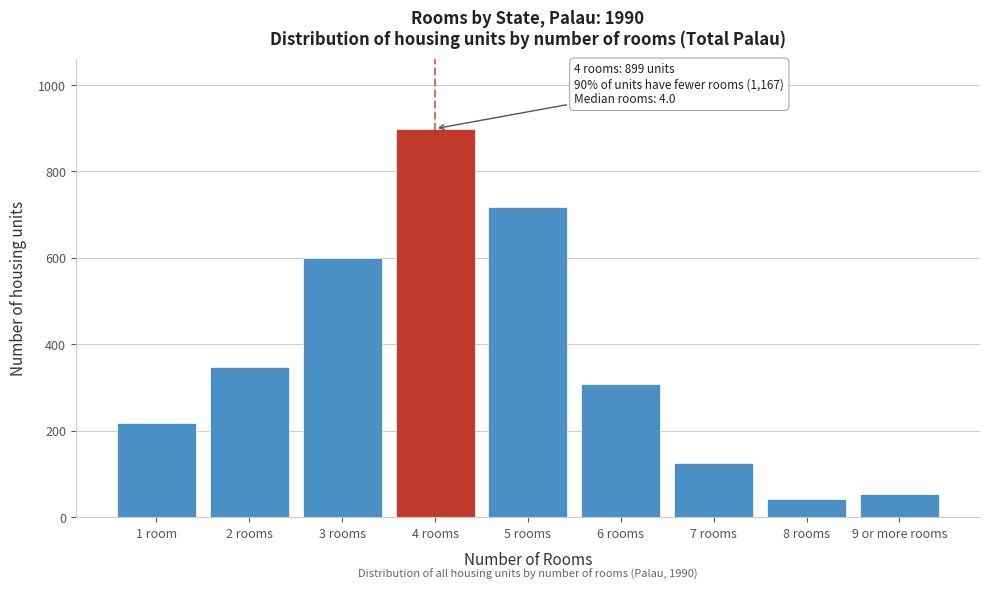

Reading right to left, list all the values displayed in this chart.

53	42	126	308	717	899	600	348	219